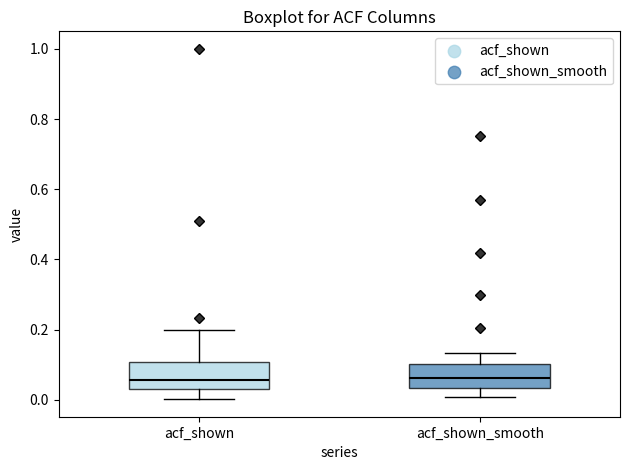

Reading left to right, transcribe this box plot: for each box, give where its median line is, the range the box spans, and where its two whiskers end, as read against the y-axis. The values are not printed on the chart, so give them approximately, as read against the axis.

acf_shown: median 0.06, box 0.04 to 0.10, whiskers 0.00 to 0.20
acf_shown_smooth: median 0.06, box 0.04 to 0.10, whiskers 0.00 to 0.14